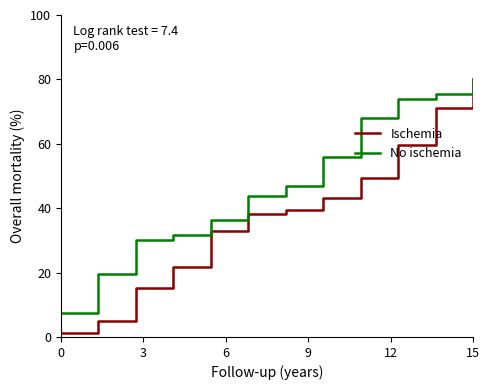

List the series in order of their overall mean, lowest first.

Ischemia, No ischemia